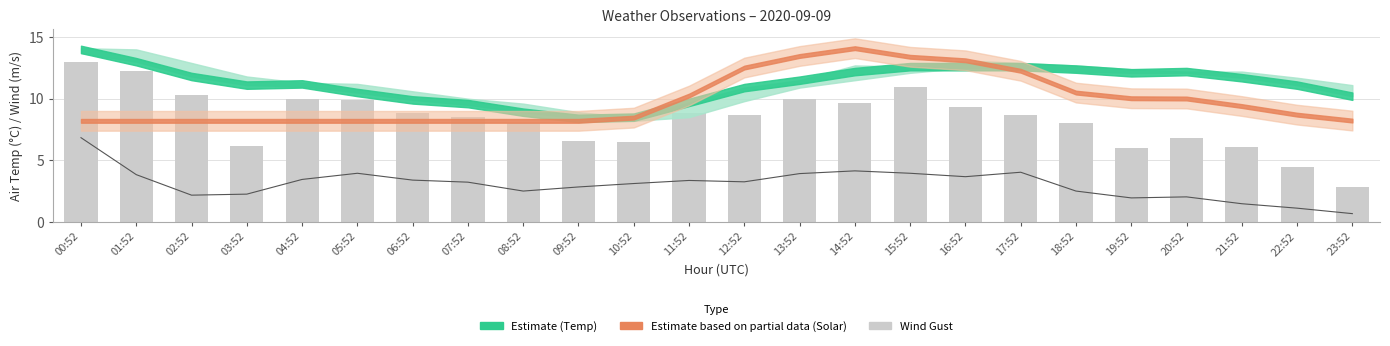

Are the bars grouped side by side (vs. stacked)?

Yes